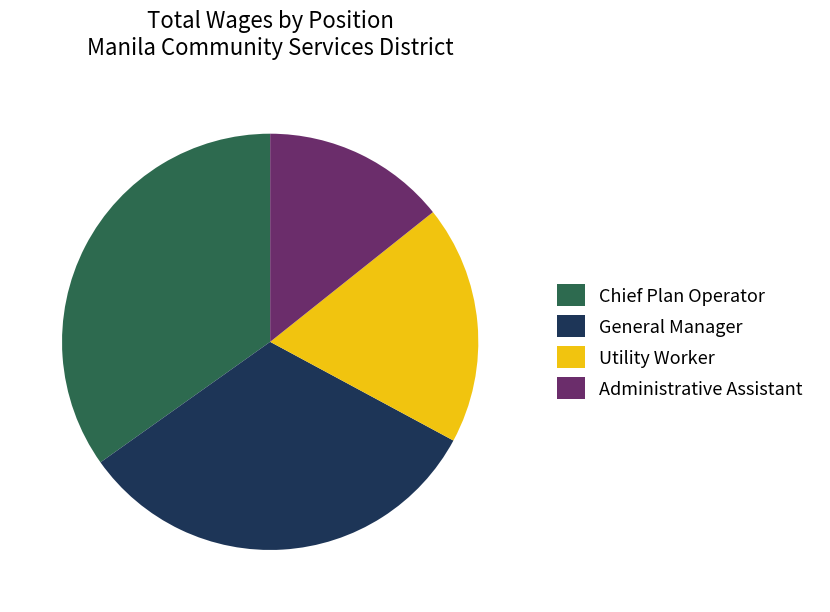

Do Administrative Assistant and Utility Worker together represent more than half of the pie?

No